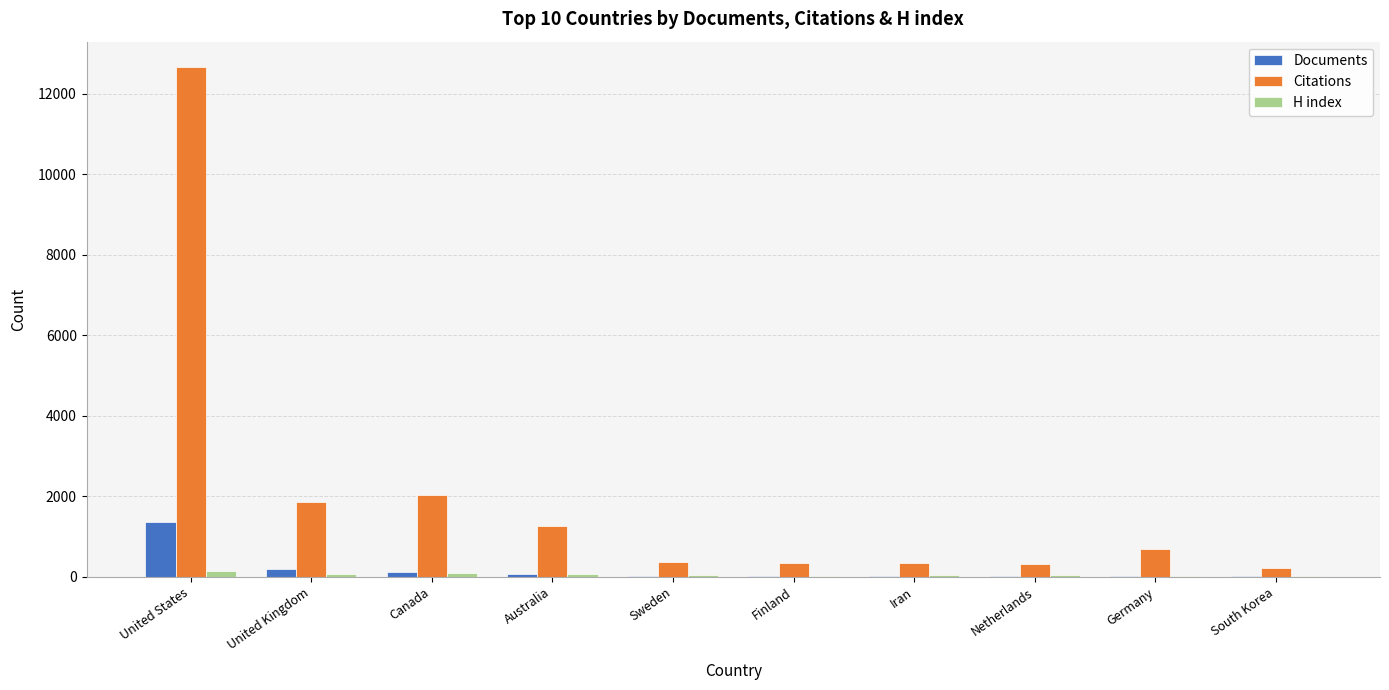

At which category is the sum across all series the highest?

United States